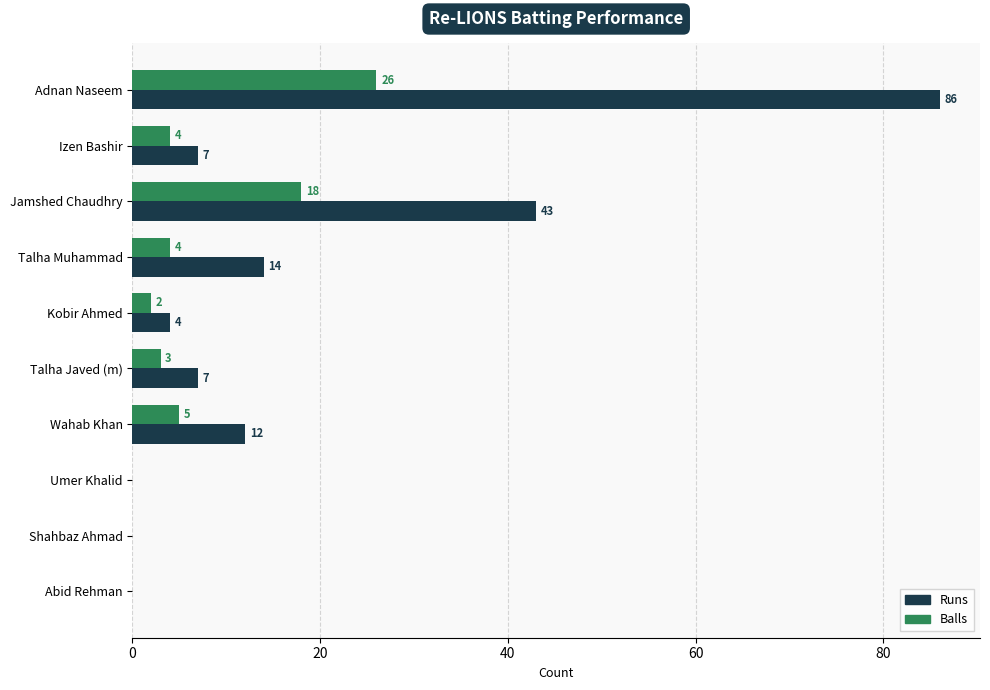

What is the sum of all Balls values?

62